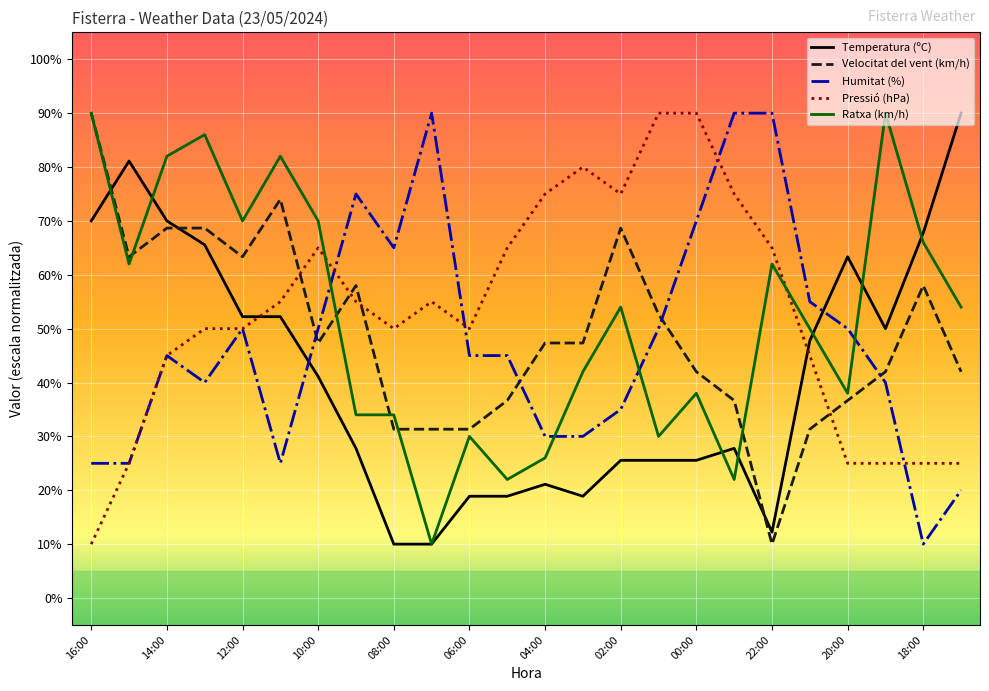

Which series ends up on top after the final intersection of Pressió (hPa) and Velocitat del vent (km/h)?

Velocitat del vent (km/h)